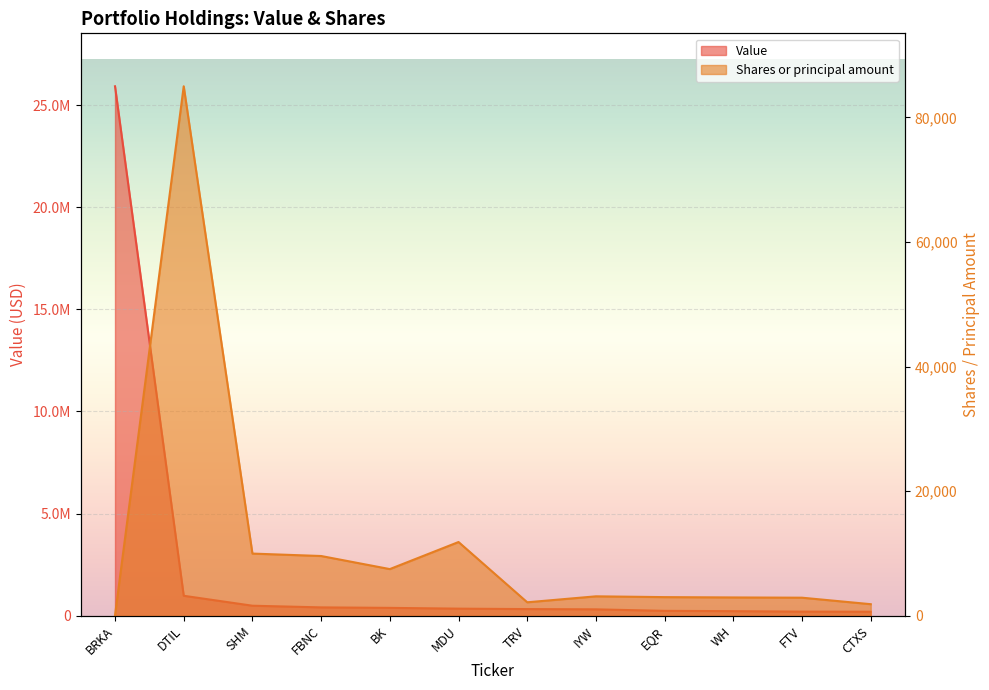

Which label corresponds to the smallest value in the chart?

BRKA